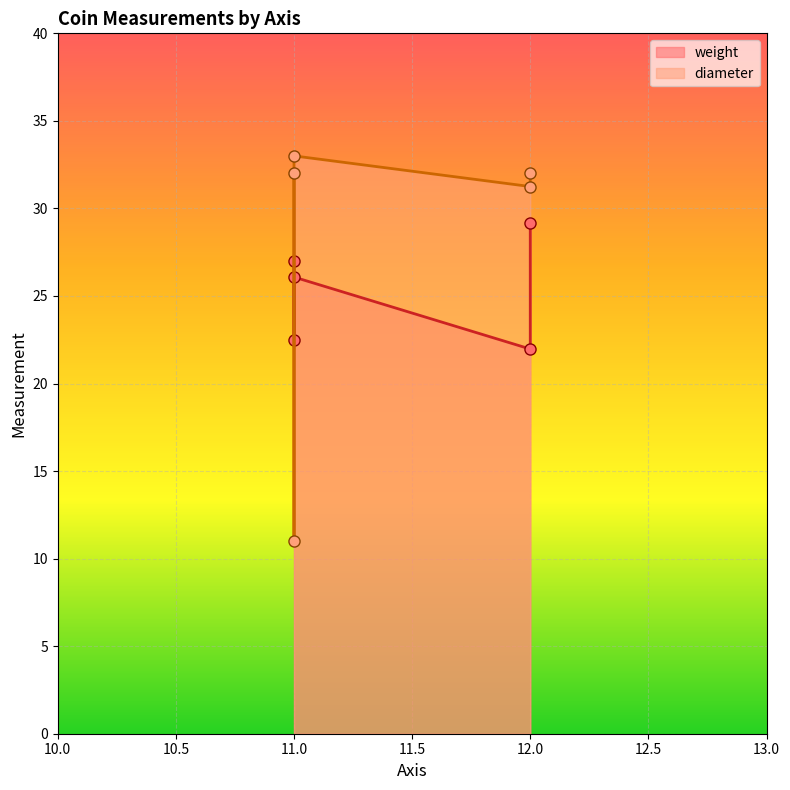

Which has a higher value, 11.0 or 11.0?

11.0